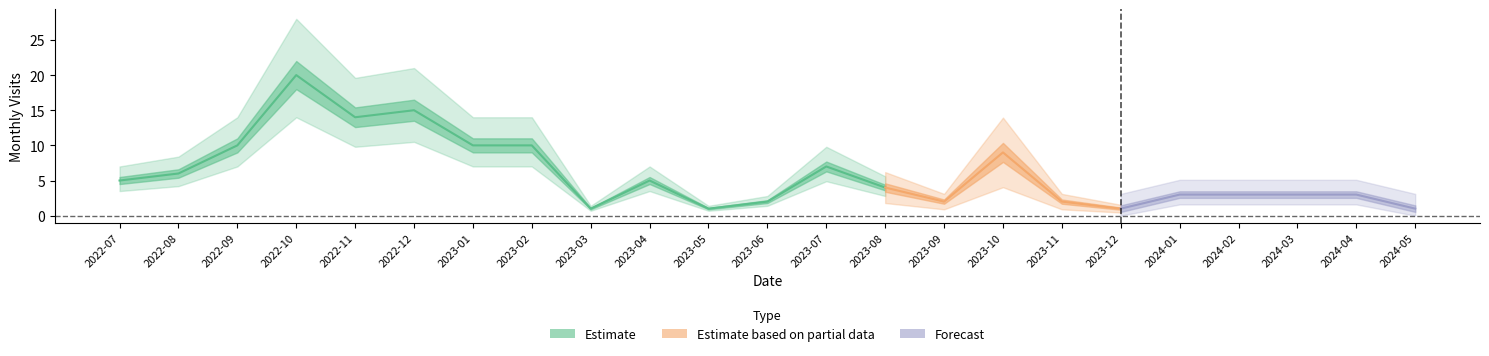

Which label corresponds to the smallest value in the chart?

2023-03